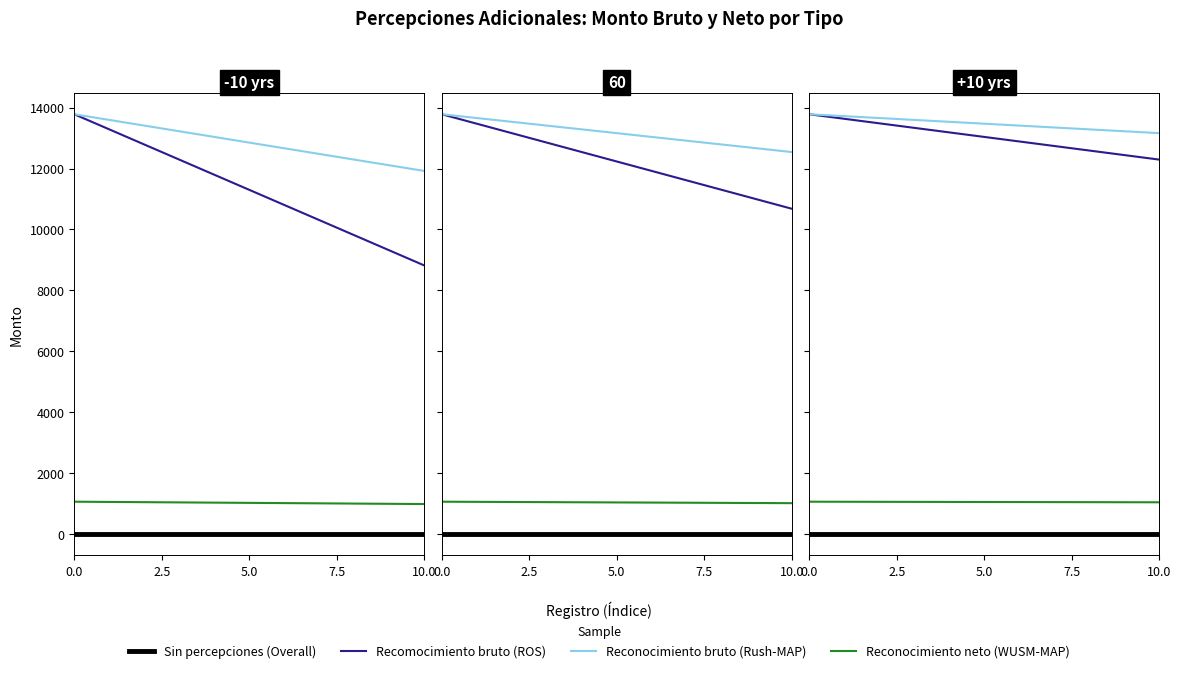

The Sin percepciones adicionales (Bruto) series shows 0.0 at 7.5. True or false?

True